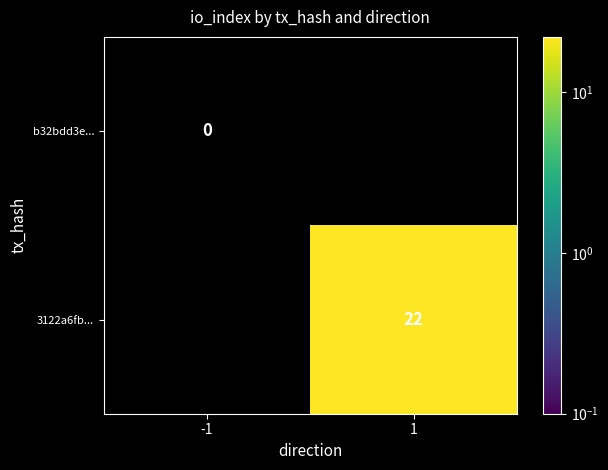

How many distinct data groups are displayed?

2